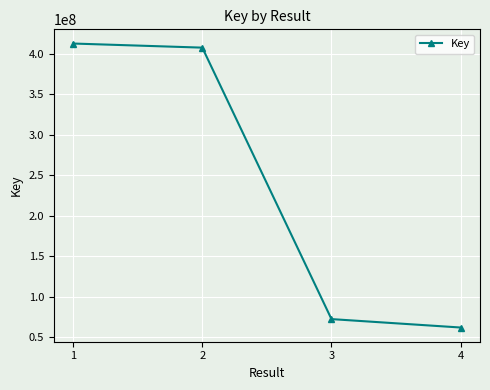

Reading right to left, list all the values displayed in this chart.

61999121	72394887	407545973	412614955